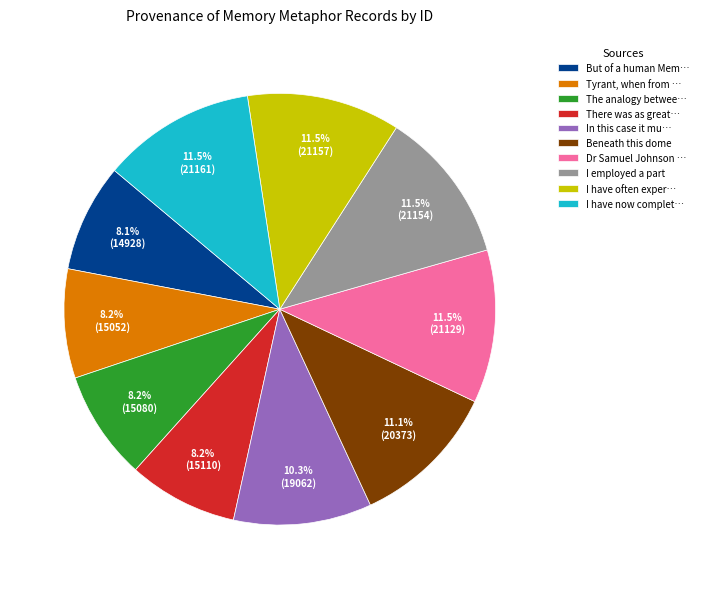

Combined, do Tyrant, when from … and The analogy betwee… account for over 50%?

No